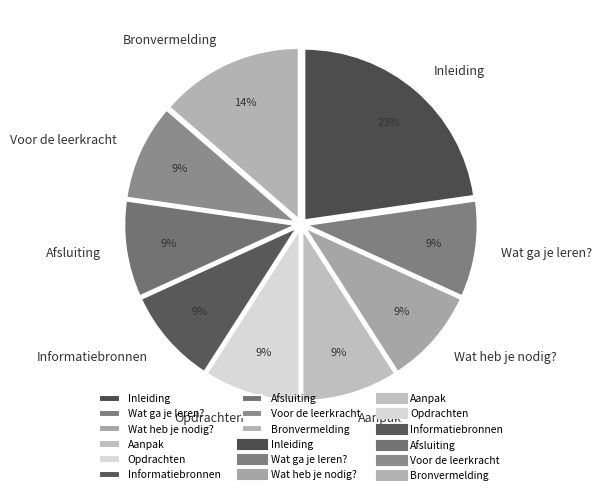

To the nearest percent, what portion does Inleiding represent?

23%